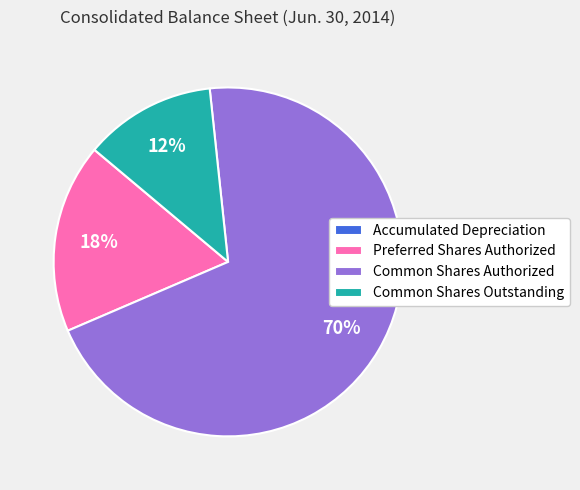

Which has a higher value, Preferred Shares Authorized or Common Shares Outstanding?

Preferred Shares Authorized